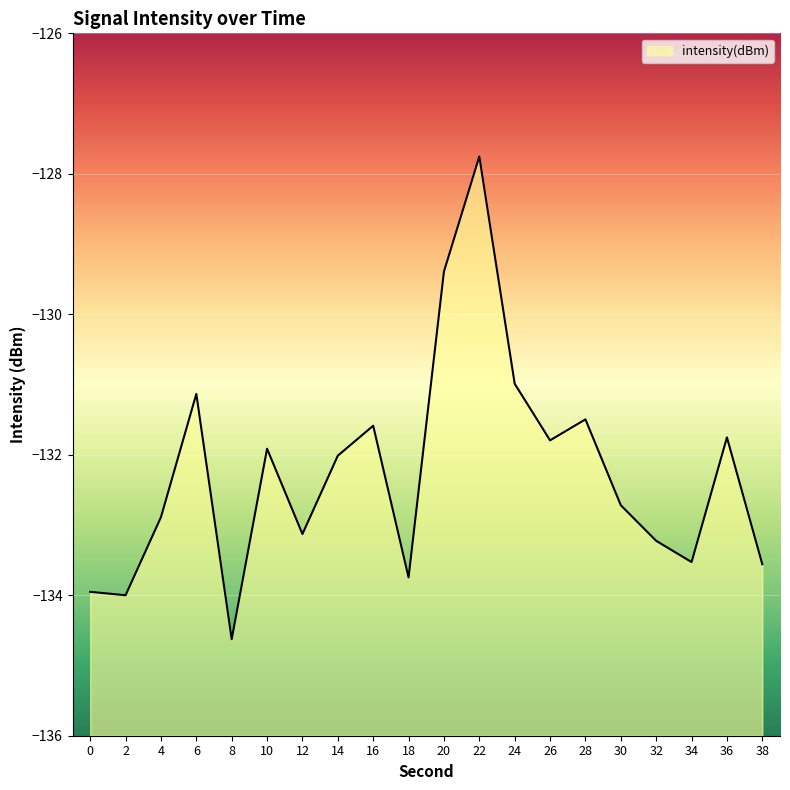

Count the number of data series in this chart.

1